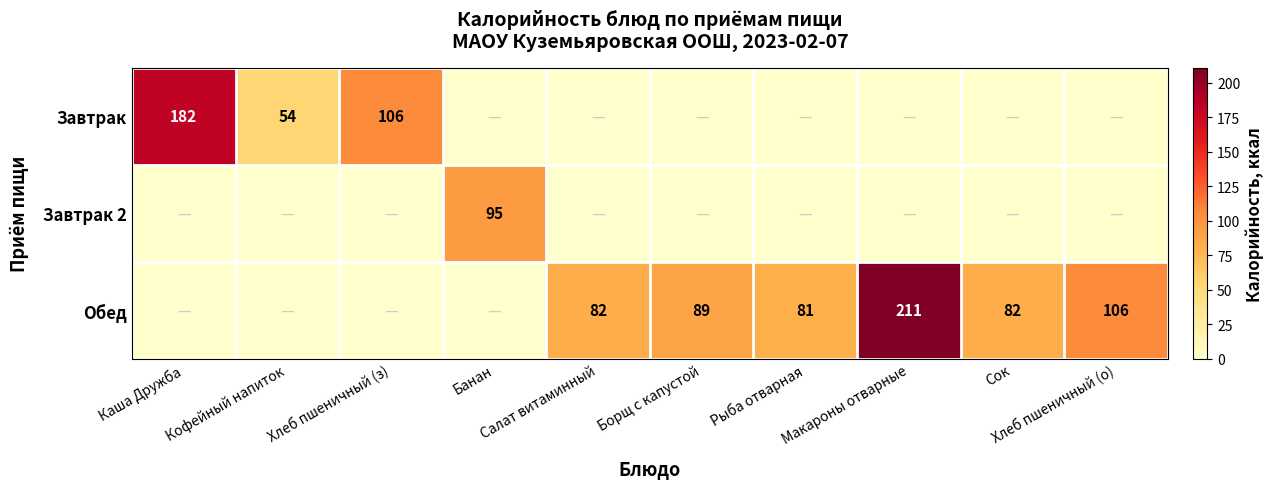

Rank the series at Банан from highest to lowest value.

Завтрак 2, Завтрак, Обед